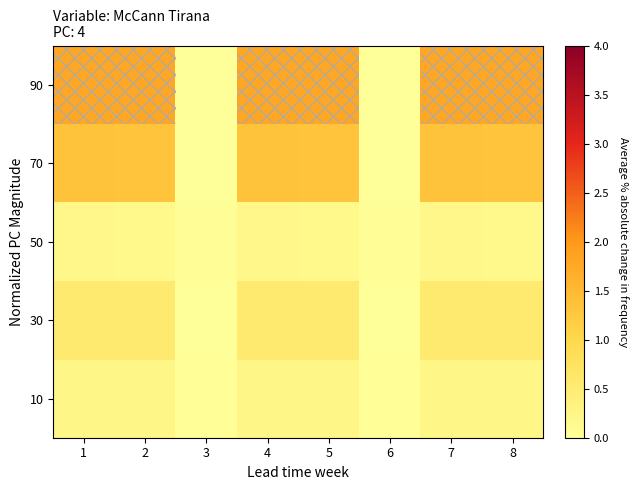

Which series has the largest total across all categories?

90